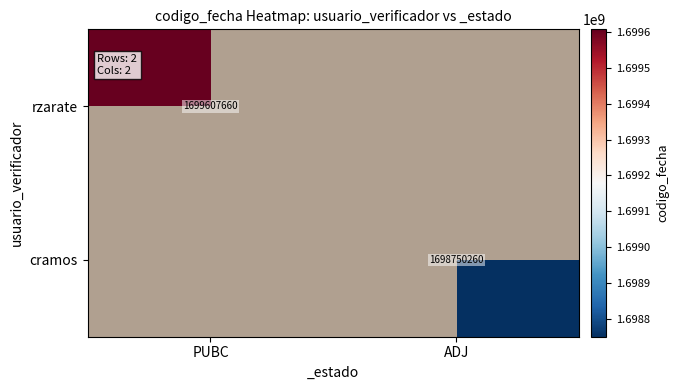

Is it true that cramos equals 565677672 at ADJ?

False